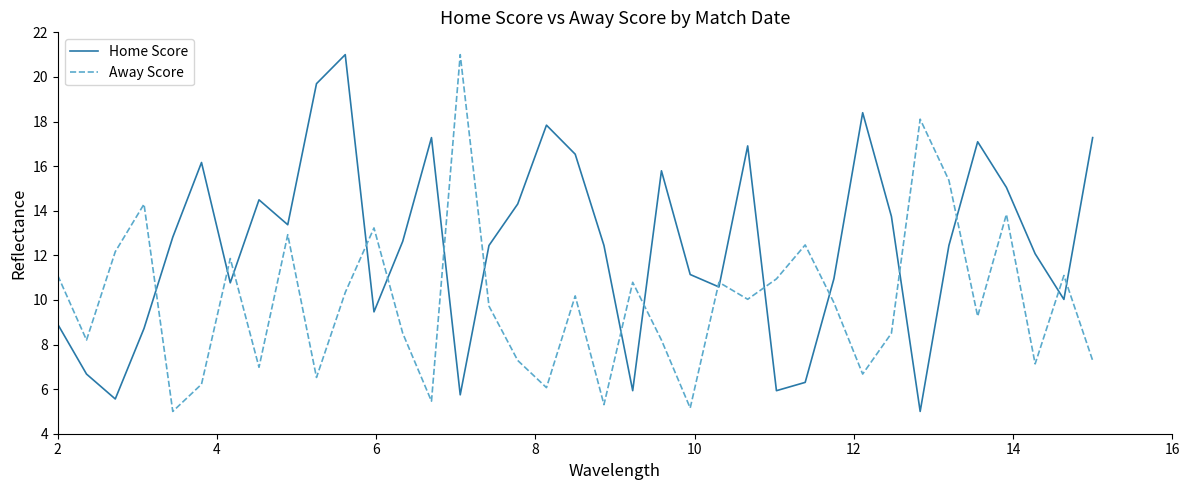

Which series ends up on top after the final intersection of Home Score and Away Score?

Home Score